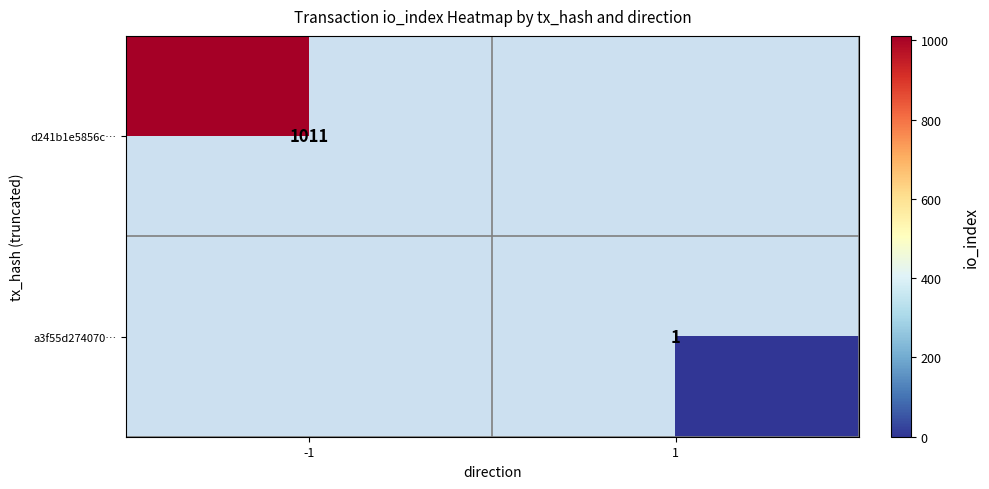

The value of d241b1e5856c… at -1 is 635. True or false?

False